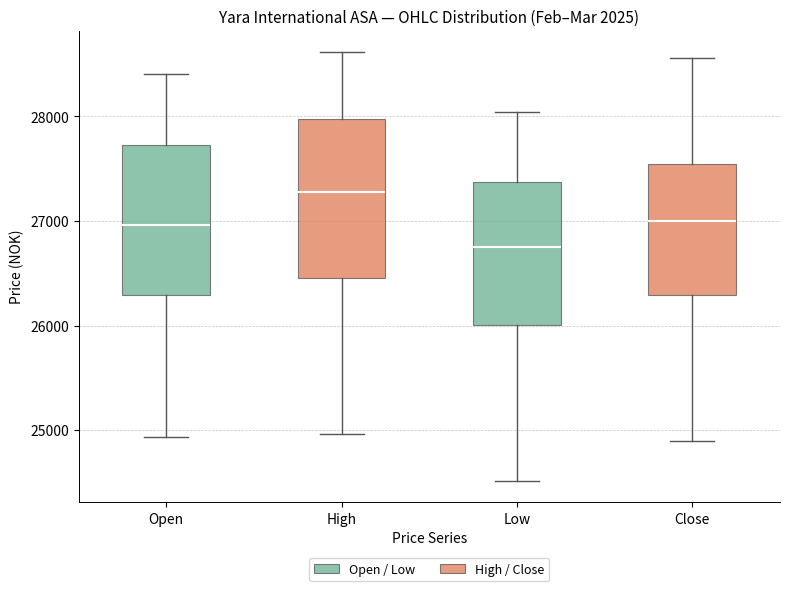

Which box has the highest median line?

High